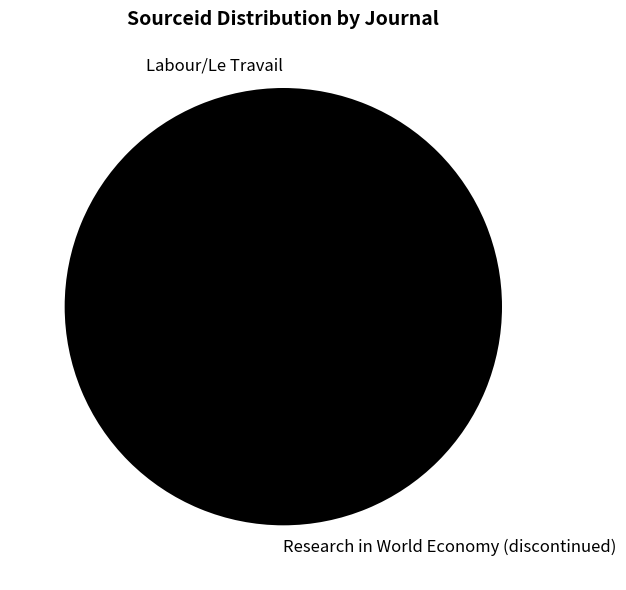

Which slice is the largest?

Research in World Economy (discontinued)